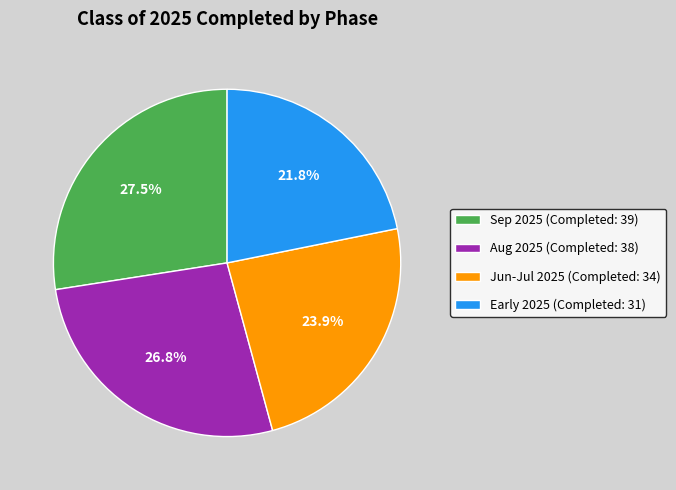

Which category has the biggest portion of the pie?

Sep 2025 (Completed: 39)